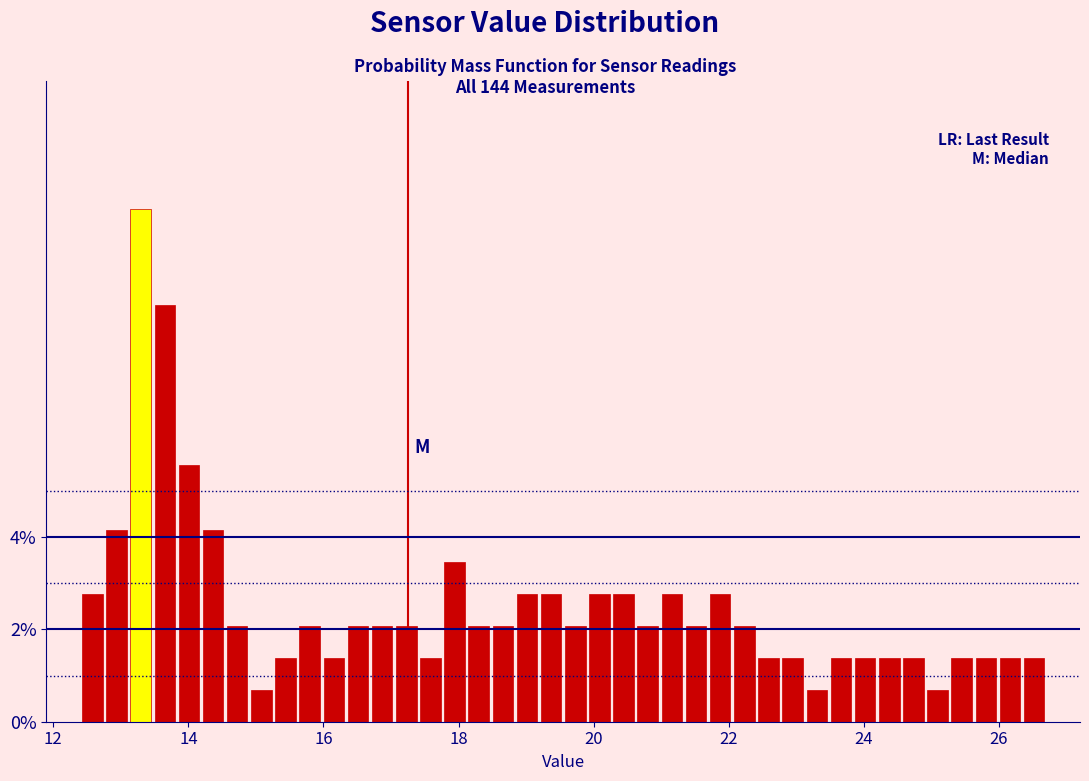

Read against the x-axis, roughly where is the centre of the tallest bar?

13.2